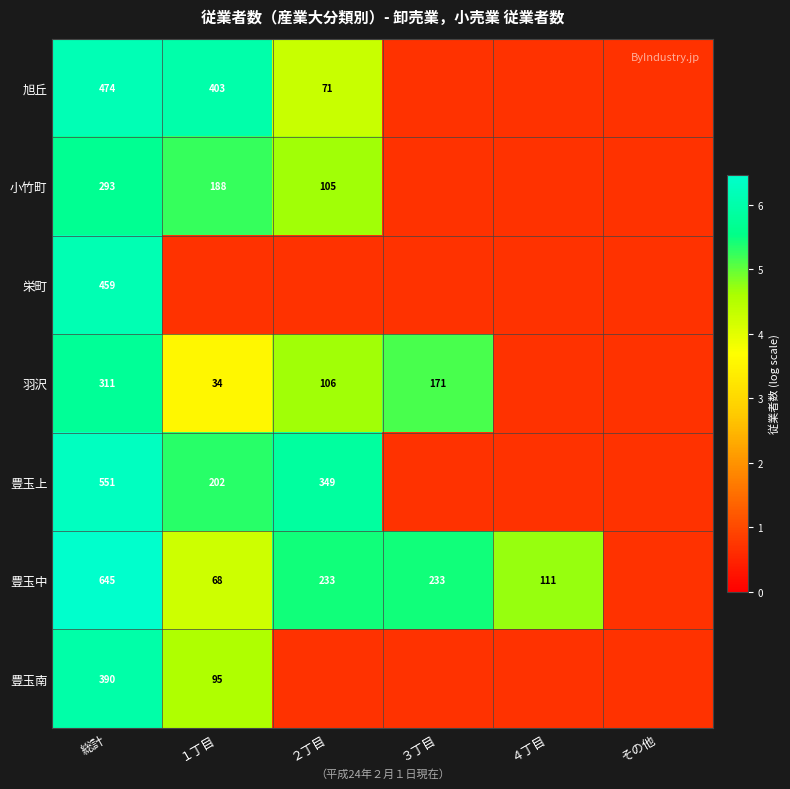

Rank the series at 総計 from lowest to highest value.

小竹町, 羽沢, 豊玉南, 栄町, 旭丘, 豊玉上, 豊玉中